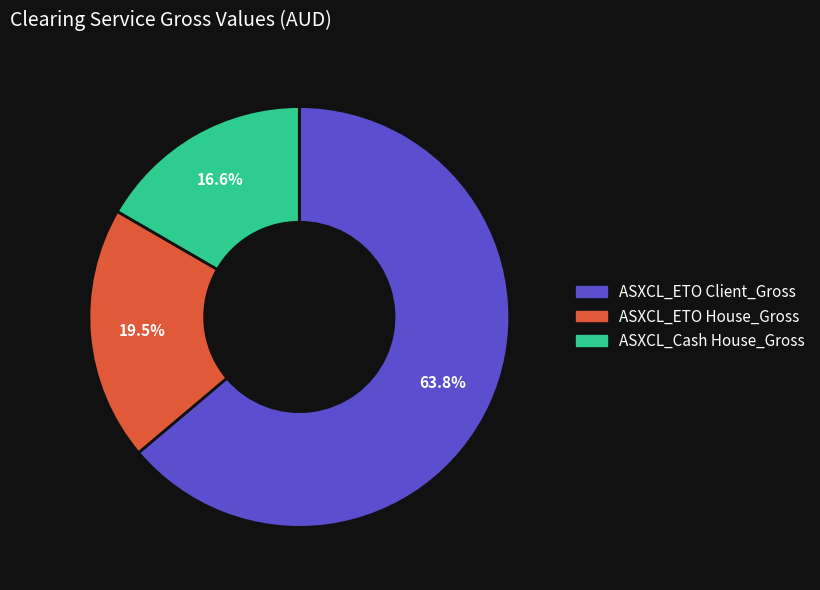

To the nearest percent, what is the average slice percentage?

33%